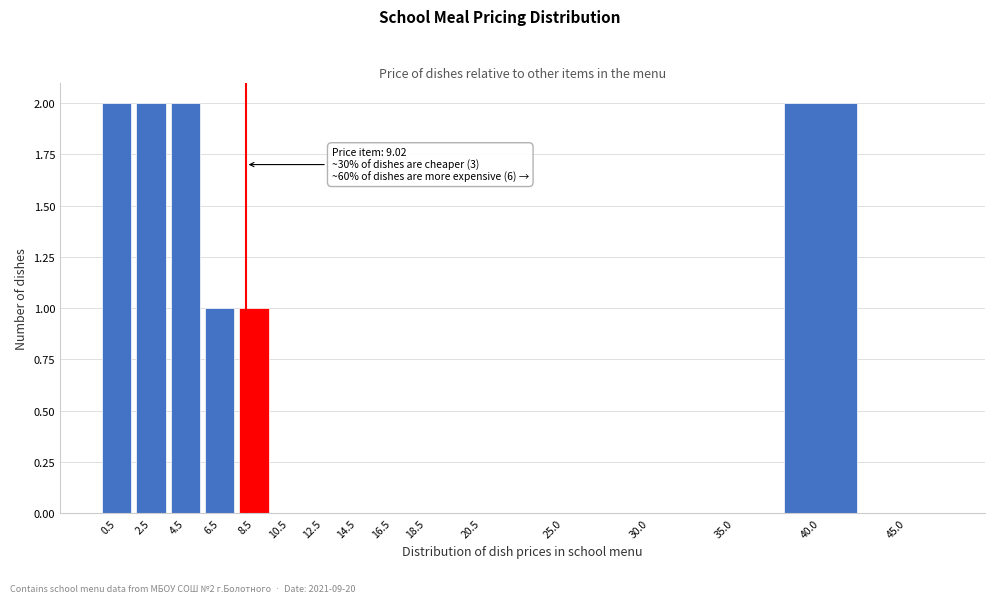

Reading left to right, extract all data points from this chart.

0.5=2	2.5=2	4.5=2	6.5=1	8.5=1	10.5=0	12.5=0	14.5=0	16.5=0	18.5=0	20.5=0	25.0=0	30.0=0	35.0=0	40.0=2	45.0=0